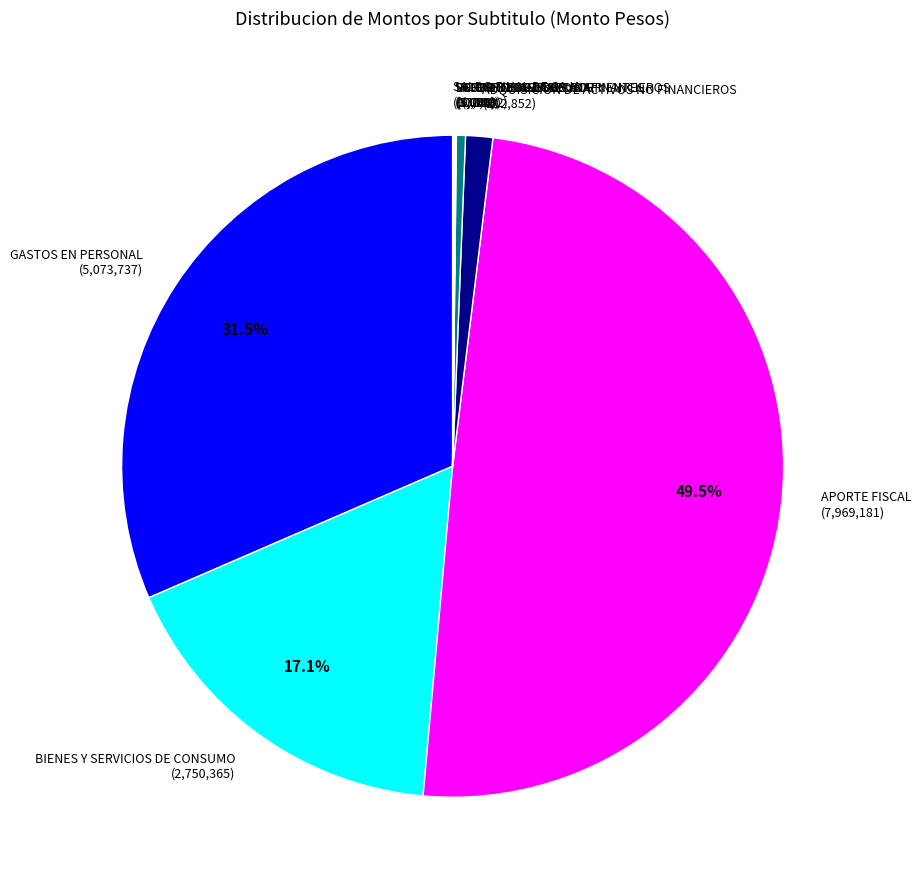

To the nearest percent, what is the average slice percentage?

10%